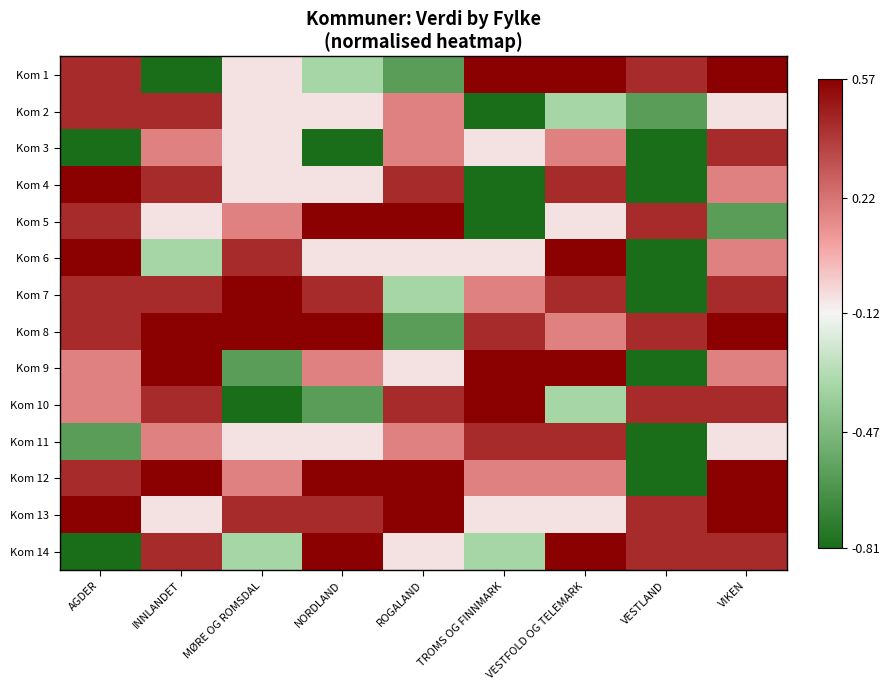

Count the number of categories in the chart.

9